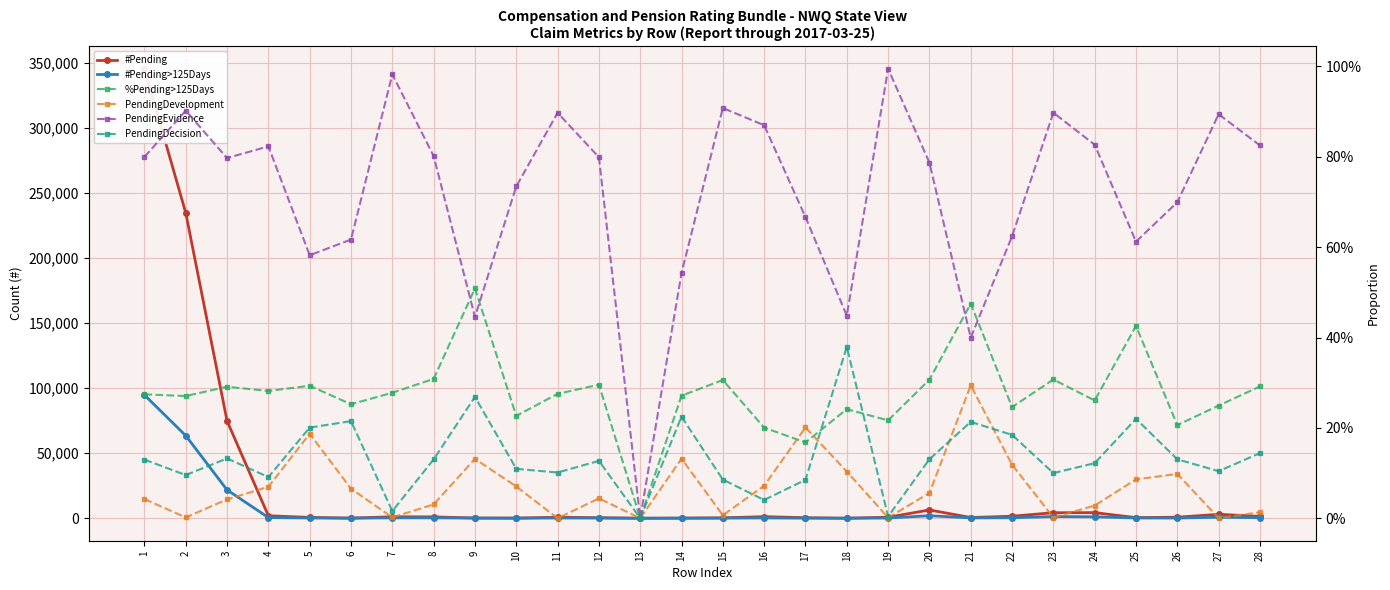

How many lines are shown in the chart?

6